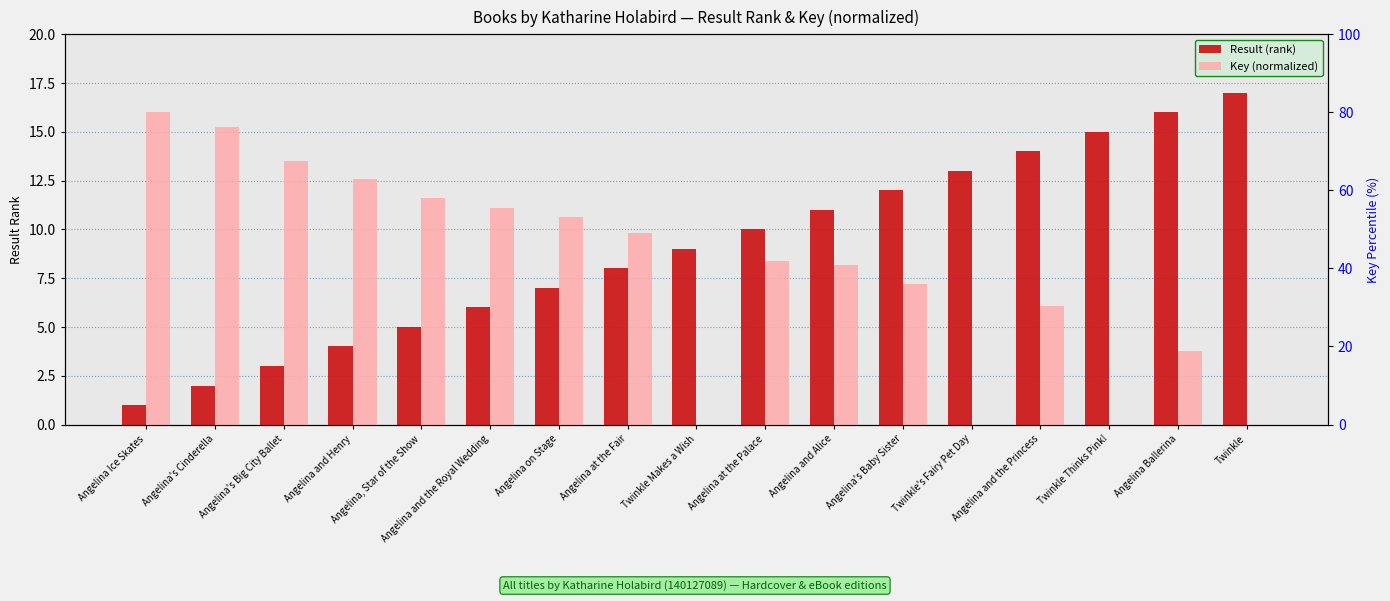

How many bars are there in each group?

2